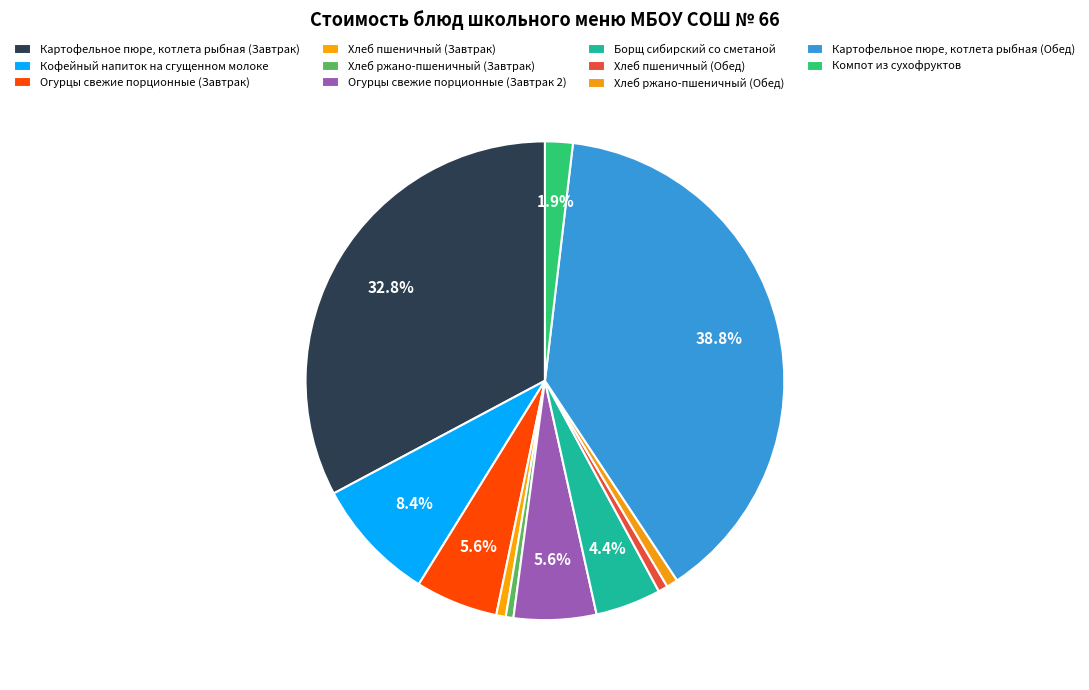

How many segments does this pie chart have?

11